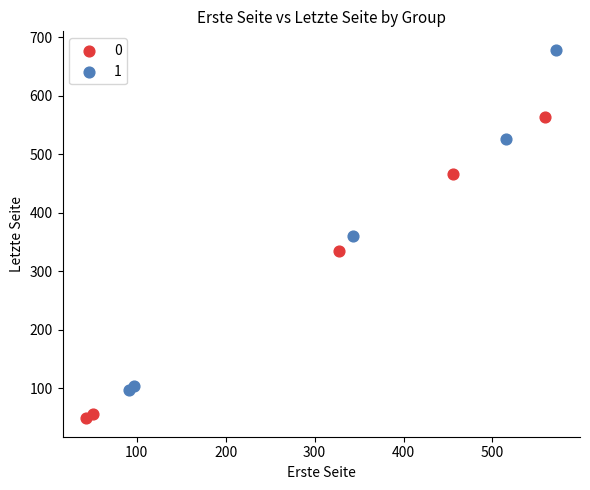

What are all the series names shown in the legend?

0, 1